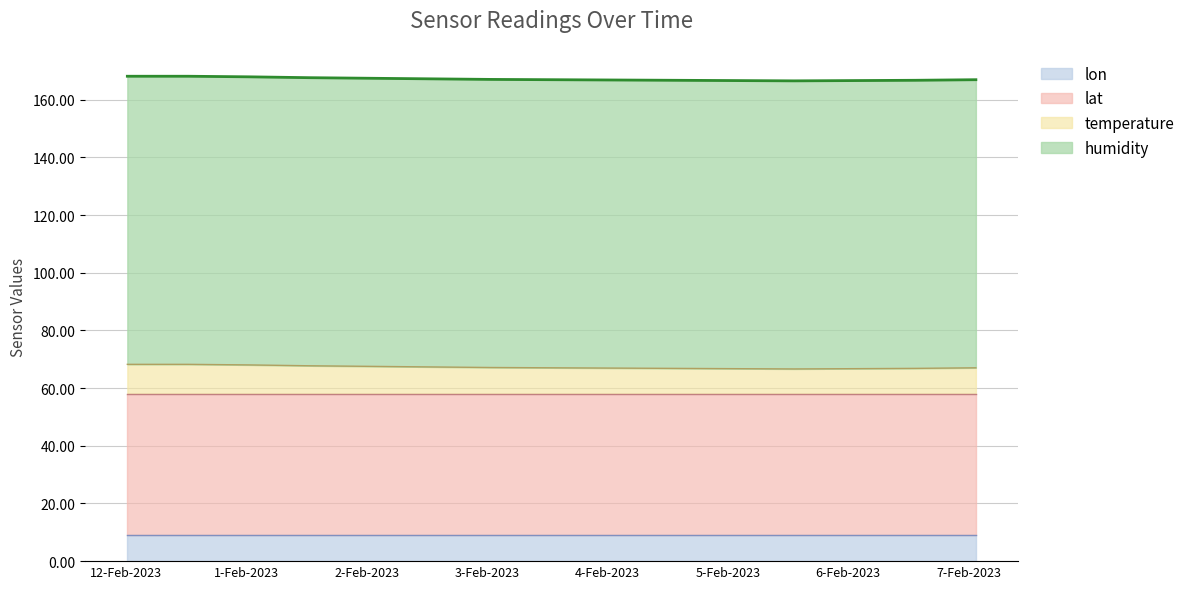

True or false: lat has more than 0 points higher than both neighbors.

False